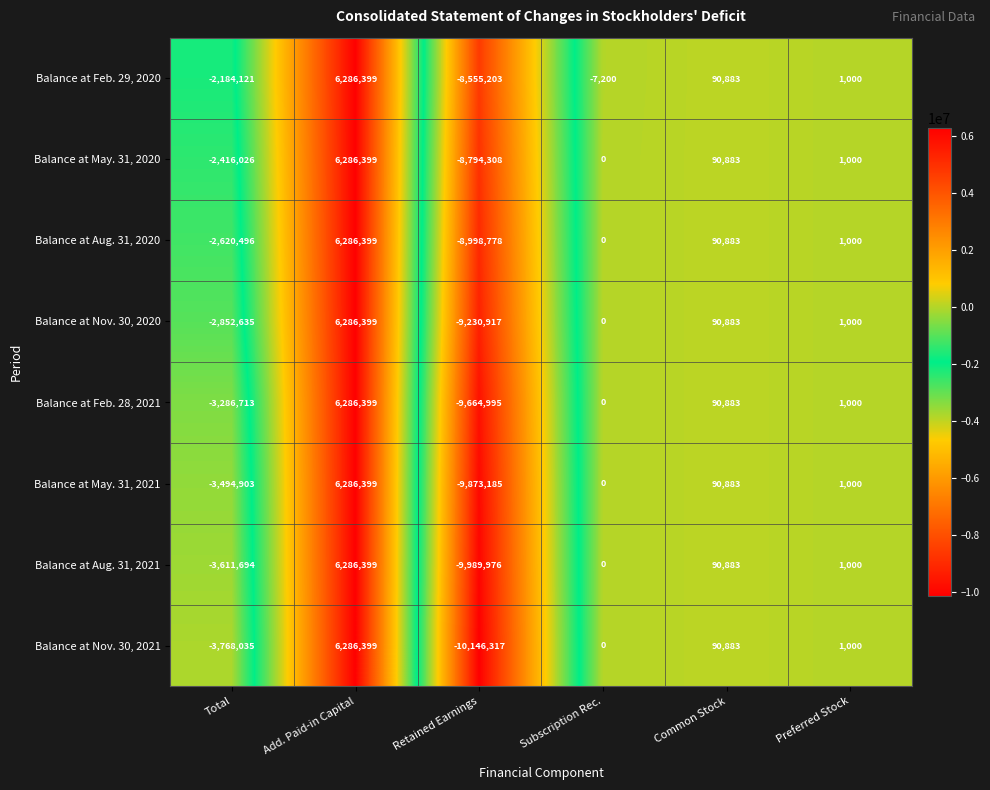

Is it true that Balance at Nov. 30, 2021 equals -1202510 at Total?

False